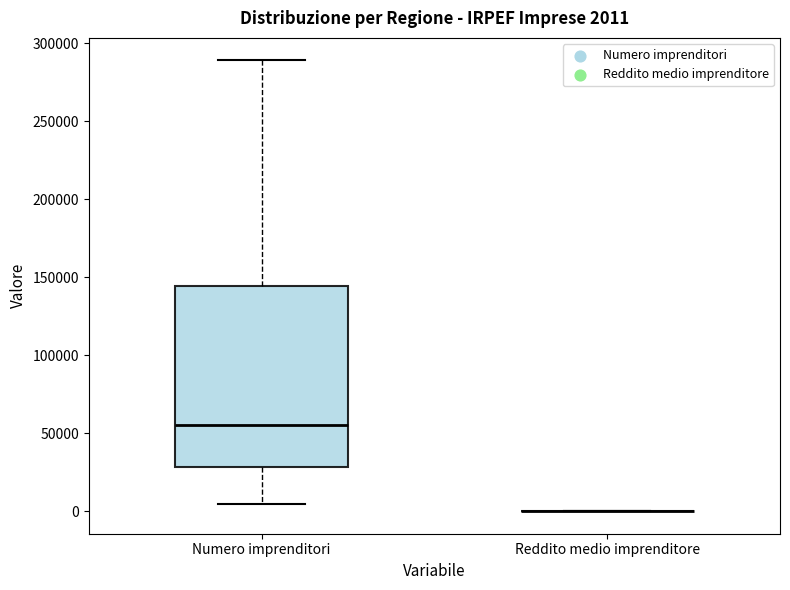

Which box is the tallest, from its lower edge to its upper edge?

Numero imprenditori